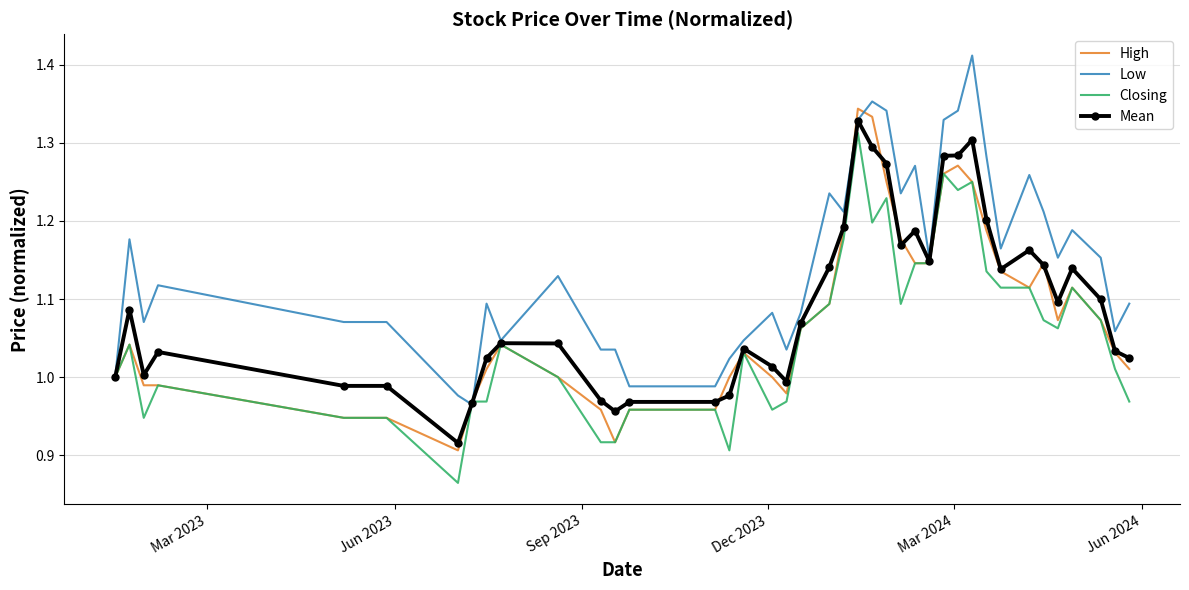

Which series has the largest total across all categories?

Low